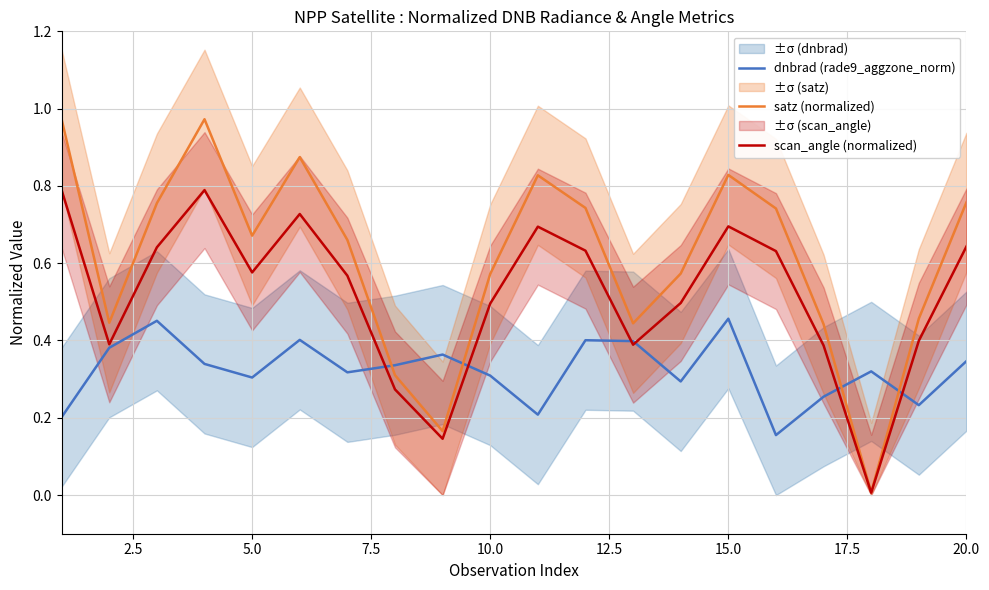

What is the difference between the maximum and minimum values in the satz (normalized) series?

1.0